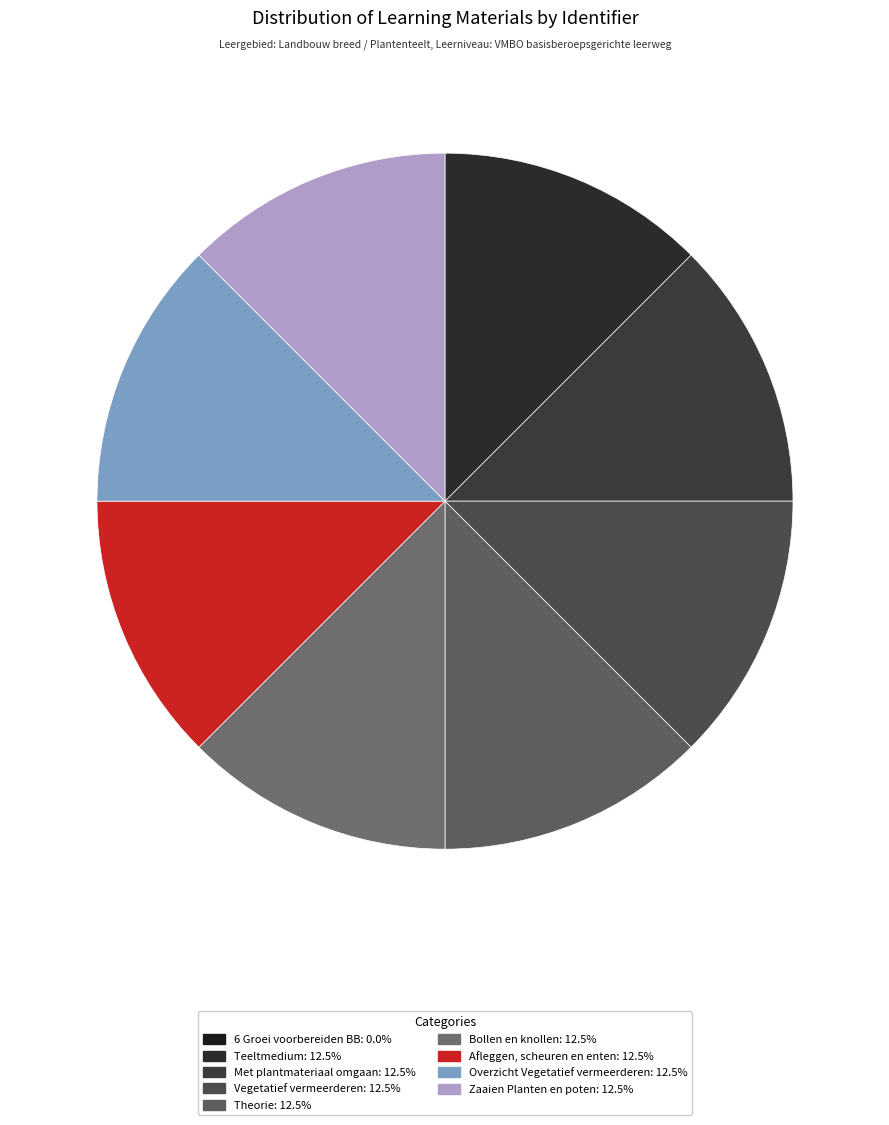

How many segments does this pie chart have?

9